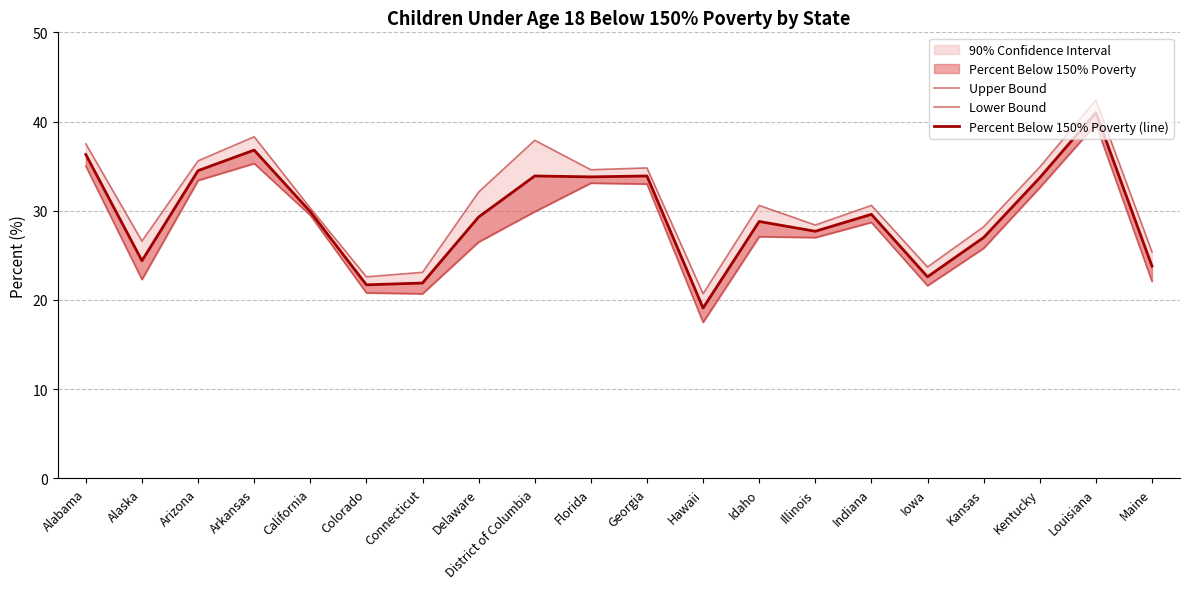

Does the chart display data point markers on the line(s)?

No